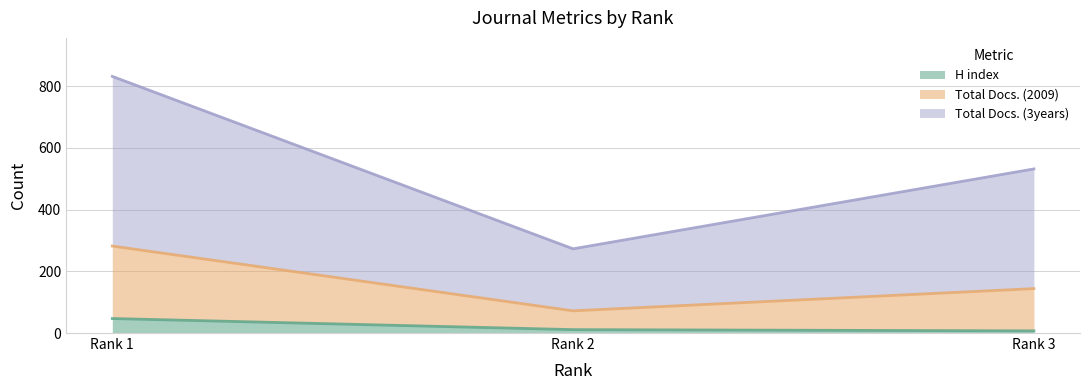

How many lines are shown in the chart?

3